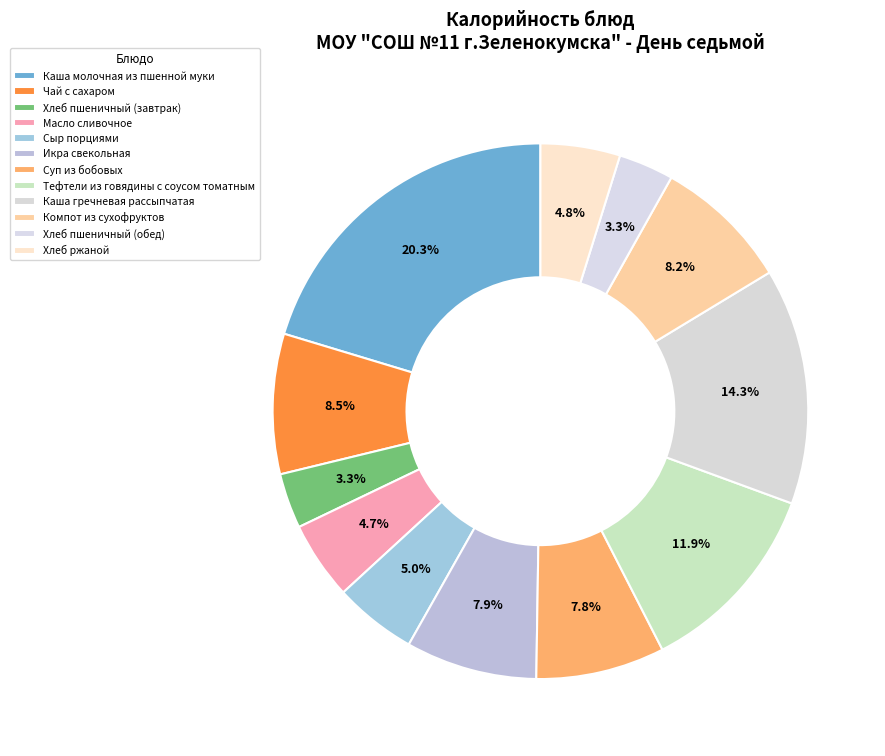

What percentage do Тефтели из говядины с соусом томатным and Сыр порциями together represent?

16.9%